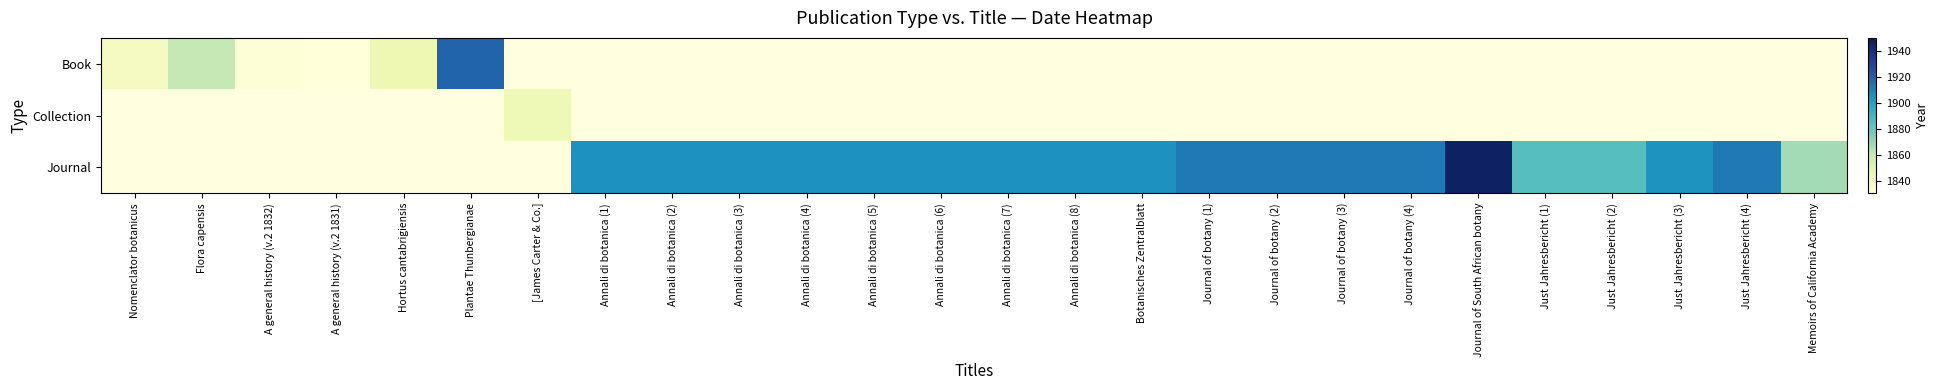

Which series changed the most between Annali di botanica (8) and Just Jahresbericht (2)?

Journal